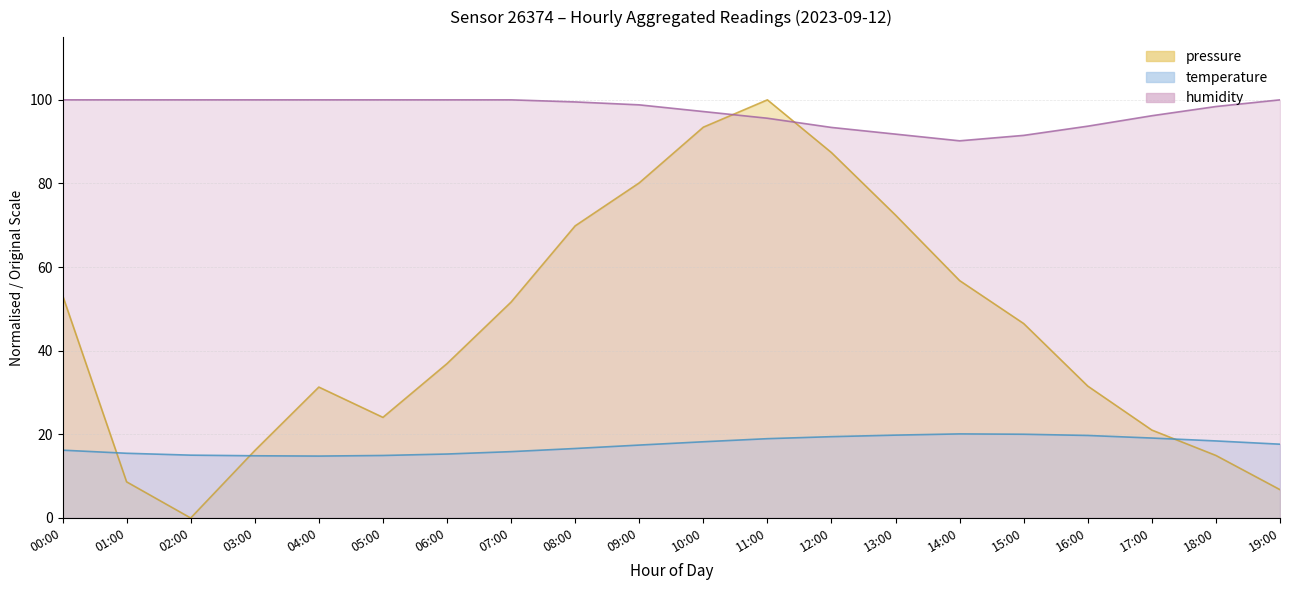

How many lines are shown in the chart?

3